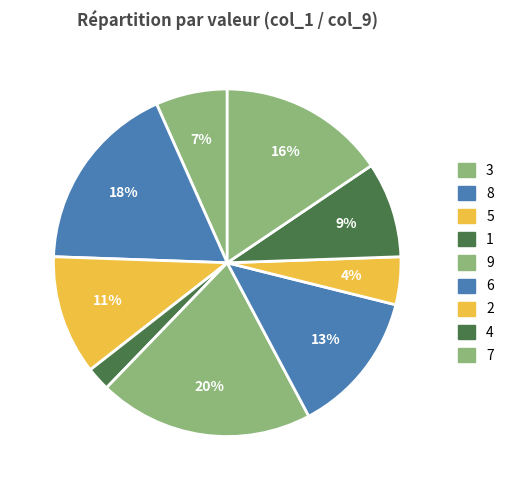

Which slice is the largest?

9